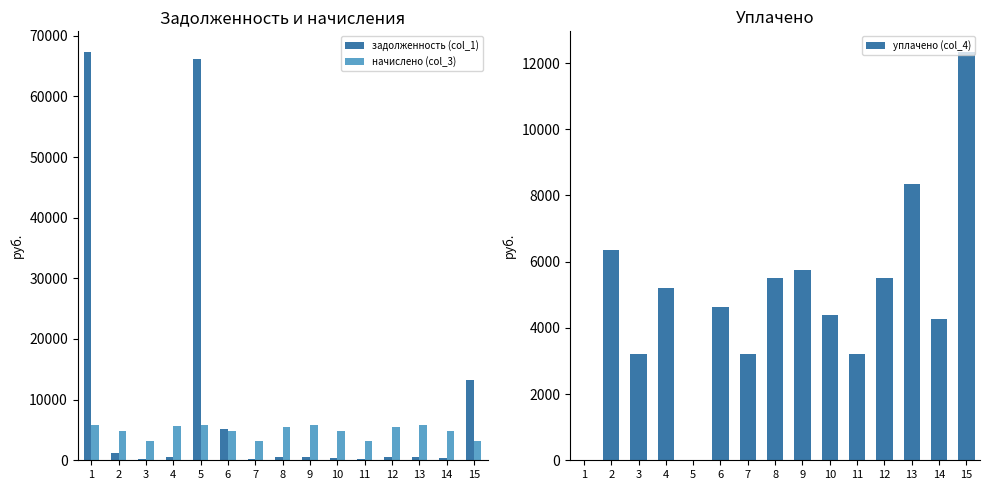

At how many categories does at least one series exceed 39893?

2